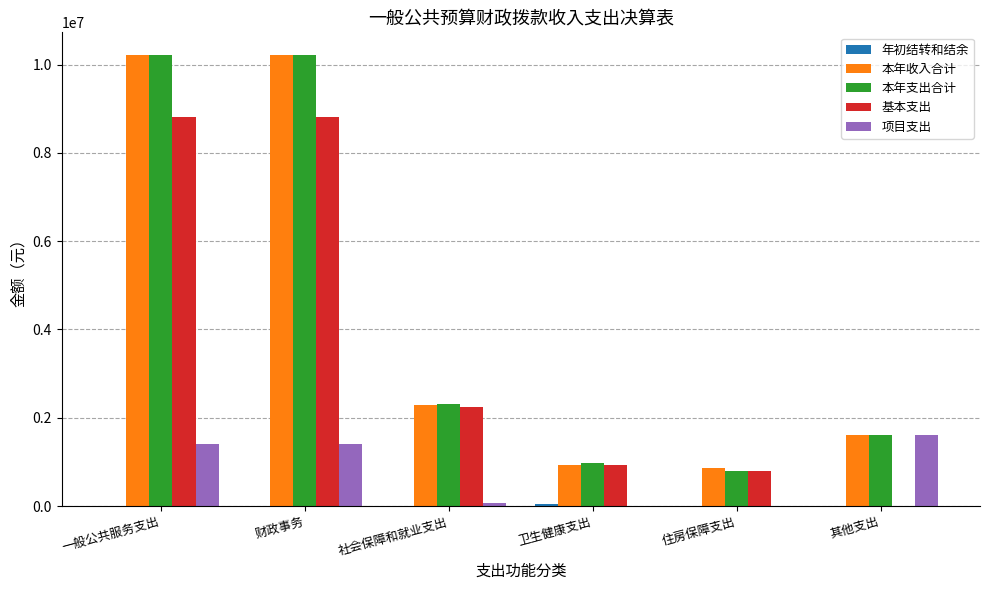

Where does the 本年支出合计 series first go above 2306835?

一般公共服务支出